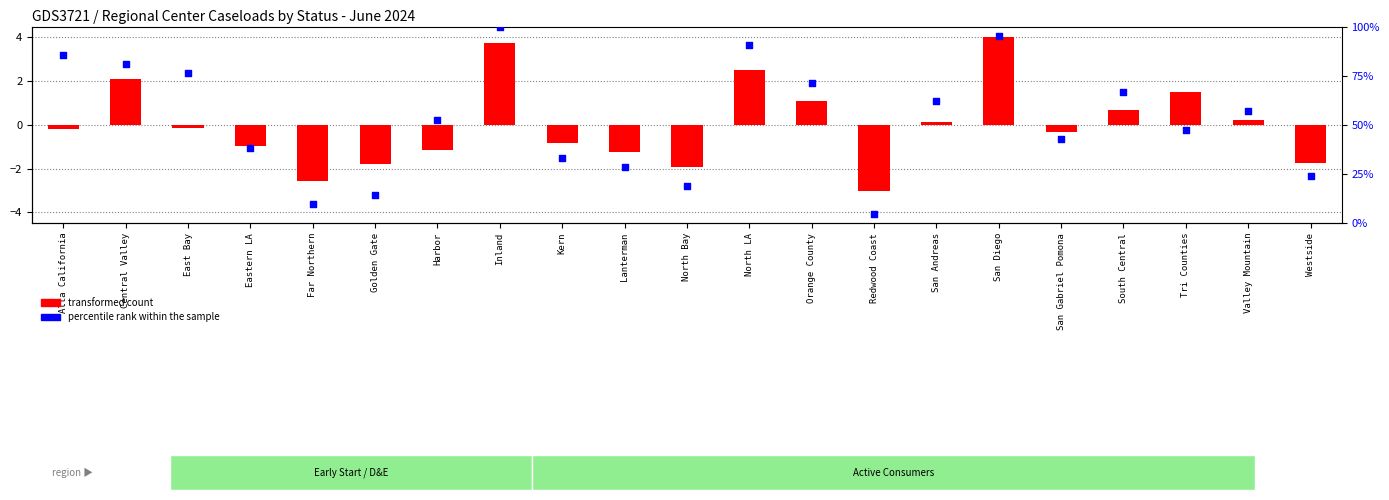

Which series has the widest spread of Y values?

percentile rank within the sample